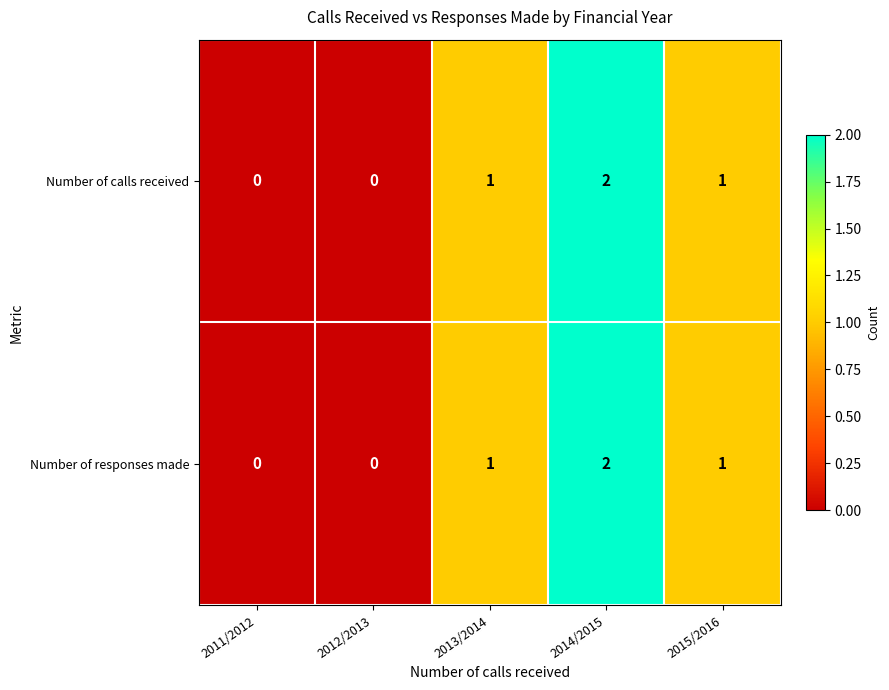

Which category has the highest value across all series?

2014/2015